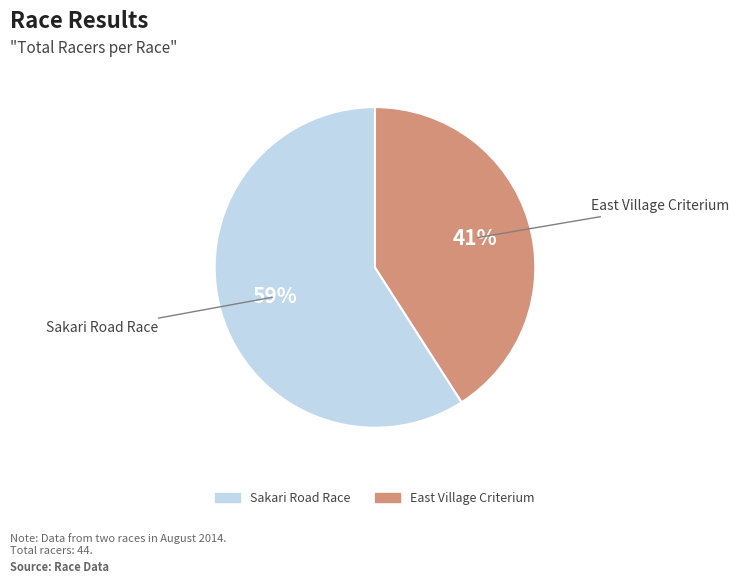

What is the majority slice?

Sakari Road Race